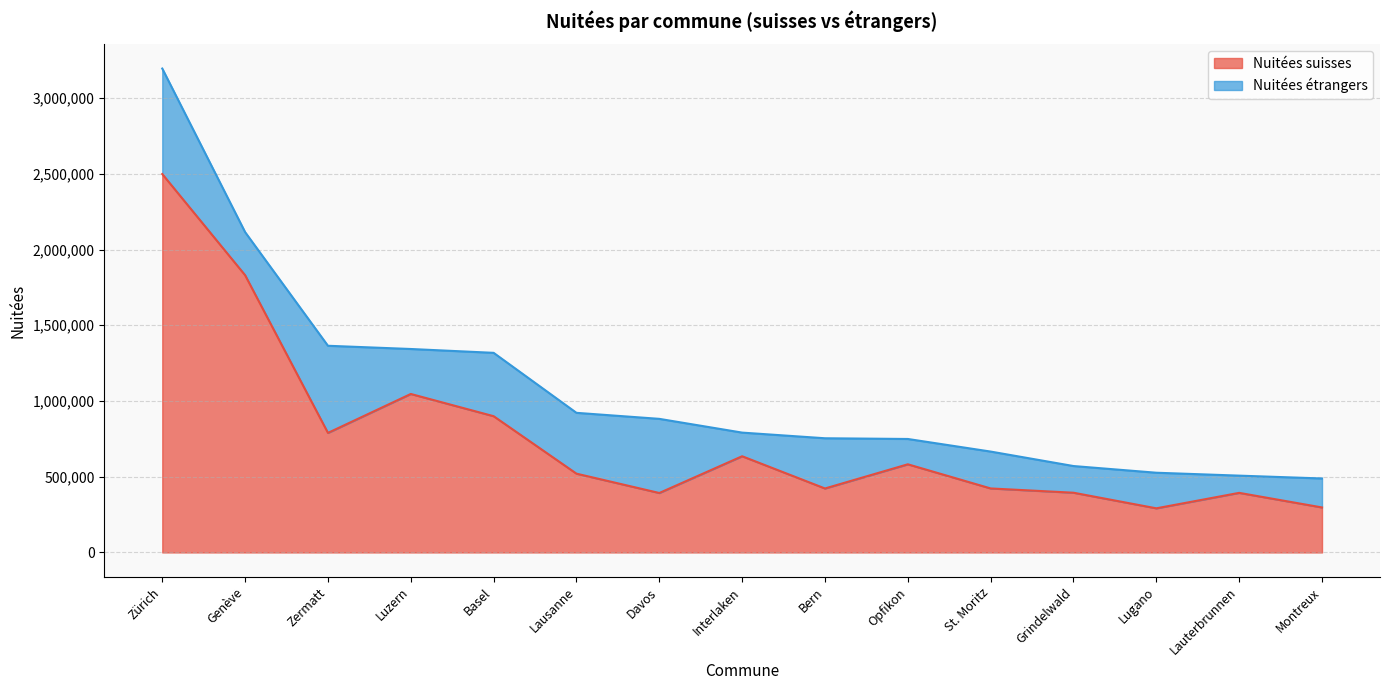

What is the average value?

761018